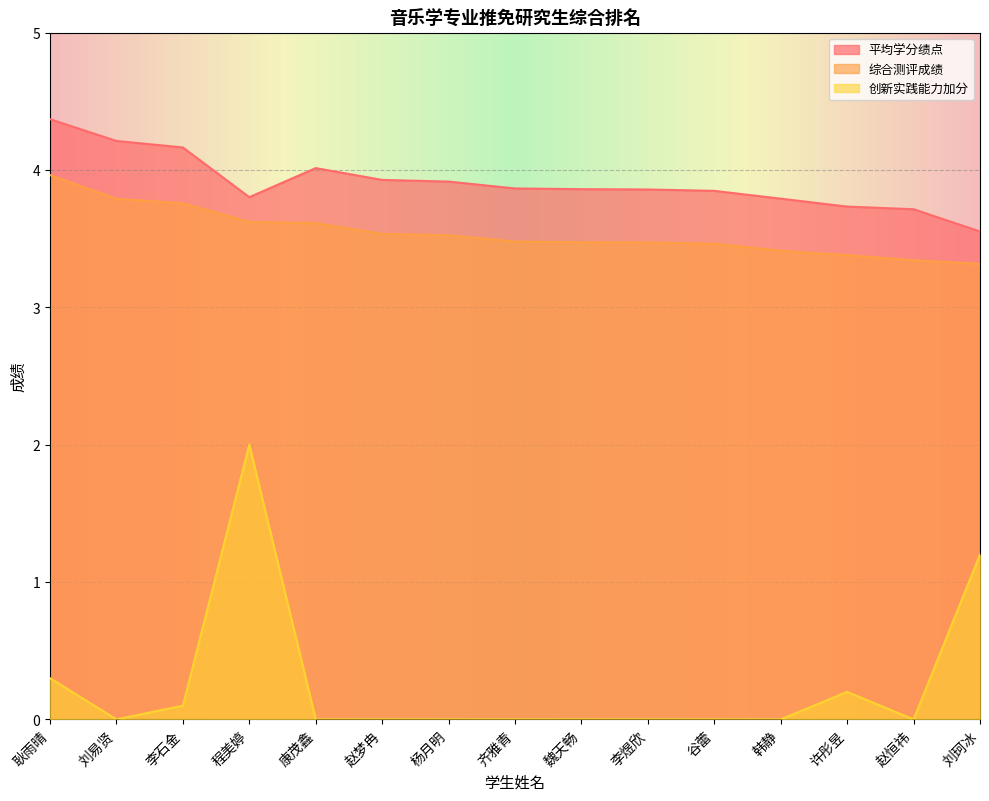

Which has a higher value, 许彤昱 or 齐雅青?

齐雅青